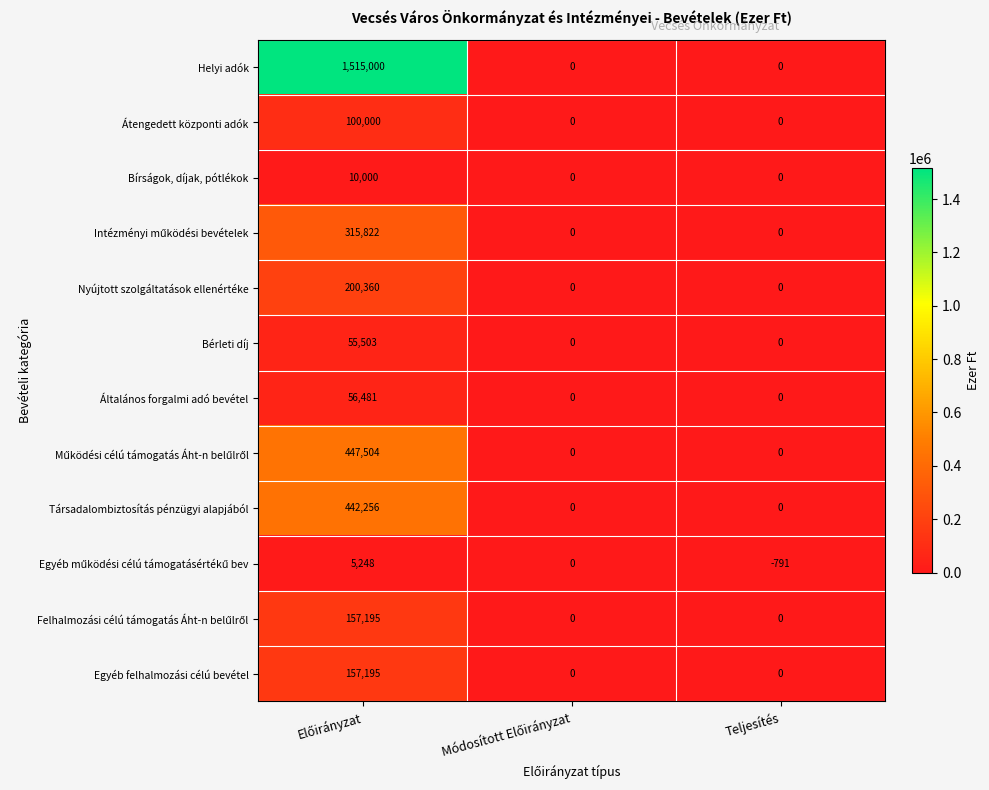

What is the total value across all series at Teljesítés?

-791